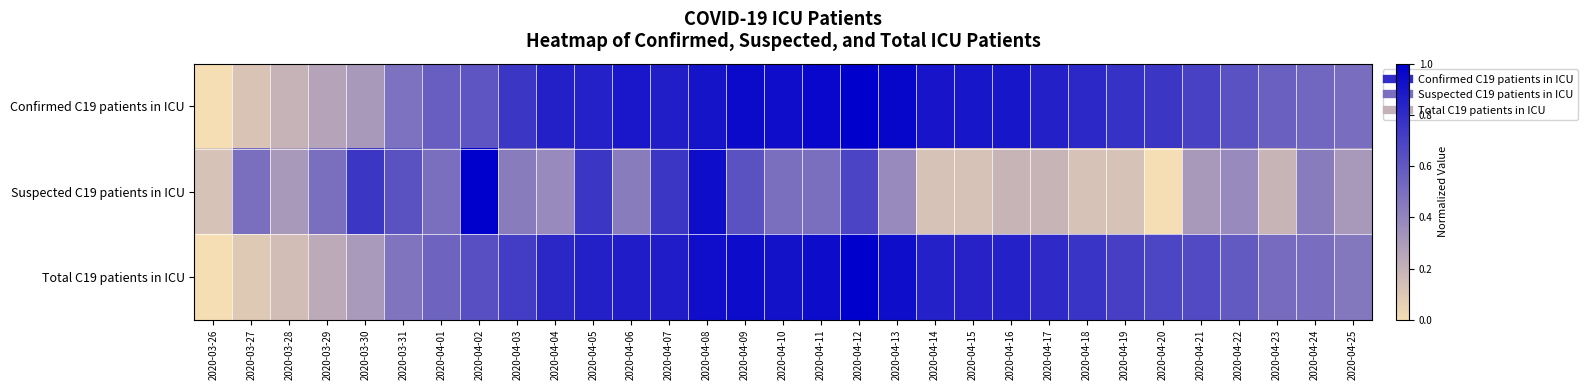

Reading left to right, what are all the values shown in this chart?

Confirmed C19 patients in ICU: 2020-03-26=0.0	2020-03-27=0.1	2020-03-28=0.2	2020-03-29=0.3	2020-03-30=0.3	2020-03-31=0.5	2020-04-01=0.6	2020-04-02=0.6	2020-04-03=0.8	2020-04-04=0.9	2020-04-05=0.8	2020-04-06=0.9	2020-04-07=0.9	2020-04-08=0.9	2020-04-09=1.0	2020-04-10=0.9	2020-04-11=1.0	2020-04-12=1.0	2020-04-13=1.0	2020-04-14=0.9	2020-04-15=0.9	2020-04-16=0.9	2020-04-17=0.9	2020-04-18=0.8	2020-04-19=0.8	2020-04-20=0.8	2020-04-21=0.7	2020-04-22=0.6	2020-04-23=0.6	2020-04-24=0.5	2020-04-25=0.5
Suspected C19 patients in ICU: 2020-03-26=0.1	2020-03-27=0.5	2020-03-28=0.3	2020-03-29=0.5	2020-03-30=0.8	2020-03-31=0.6	2020-04-01=0.5	2020-04-02=1.0	2020-04-03=0.4	2020-04-04=0.4	2020-04-05=0.8	2020-04-06=0.4	2020-04-07=0.8	2020-04-08=0.9	2020-04-09=0.6	2020-04-10=0.5	2020-04-11=0.5	2020-04-12=0.7	2020-04-13=0.4	2020-04-14=0.1	2020-04-15=0.1	2020-04-16=0.2	2020-04-17=0.2	2020-04-18=0.1	2020-04-19=0.1	2020-04-20=0.0	2020-04-21=0.3	2020-04-22=0.4	2020-04-23=0.2	2020-04-24=0.4	2020-04-25=0.3
Total C19 patients in ICU: 2020-03-26=0.0	2020-03-27=0.1	2020-03-28=0.1	2020-03-29=0.2	2020-03-30=0.3	2020-03-31=0.5	2020-04-01=0.5	2020-04-02=0.6	2020-04-03=0.7	2020-04-04=0.8	2020-04-05=0.9	2020-04-06=0.9	2020-04-07=0.9	2020-04-08=0.9	2020-04-09=0.9	2020-04-10=0.9	2020-04-11=0.9	2020-04-12=1.0	2020-04-13=0.9	2020-04-14=0.8	2020-04-15=0.8	2020-04-16=0.8	2020-04-17=0.8	2020-04-18=0.8	2020-04-19=0.7	2020-04-20=0.7	2020-04-21=0.7	2020-04-22=0.6	2020-04-23=0.5	2020-04-24=0.5	2020-04-25=0.5